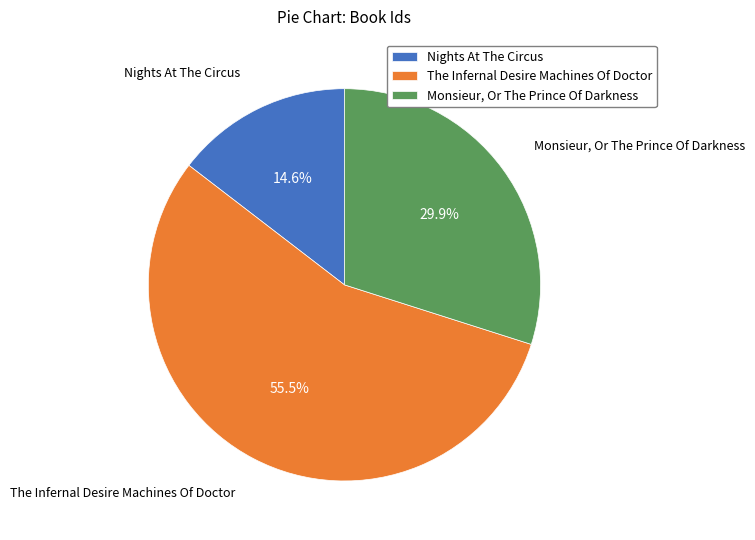

What percentage do Monsieur, Or The Prince Of Darkness and The Infernal Desire Machines Of Doctor together represent?

85.4%